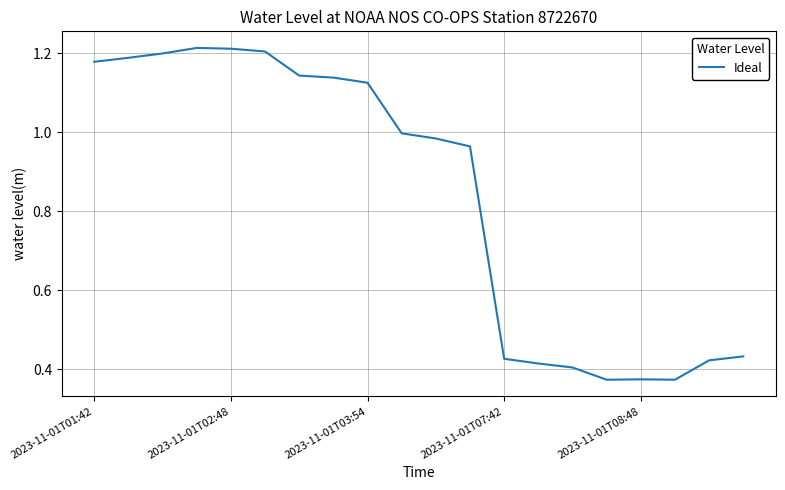

Is it true that the value at 2023-11-01T01:42 is 0.8?

False